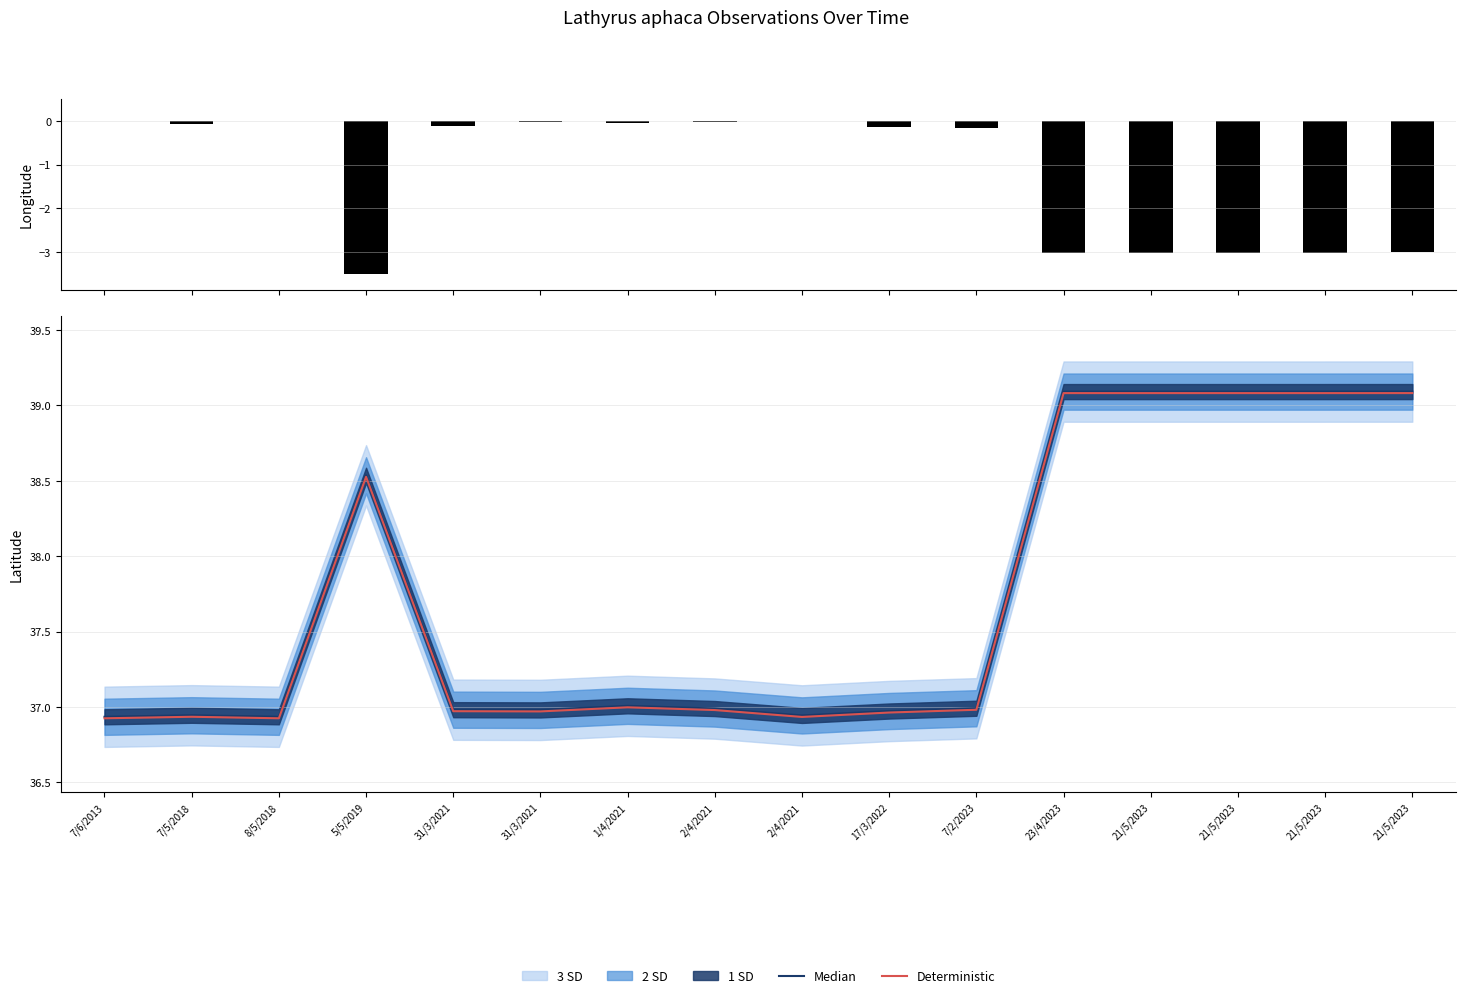

What is the lowest value of the longitude series?

-3.5